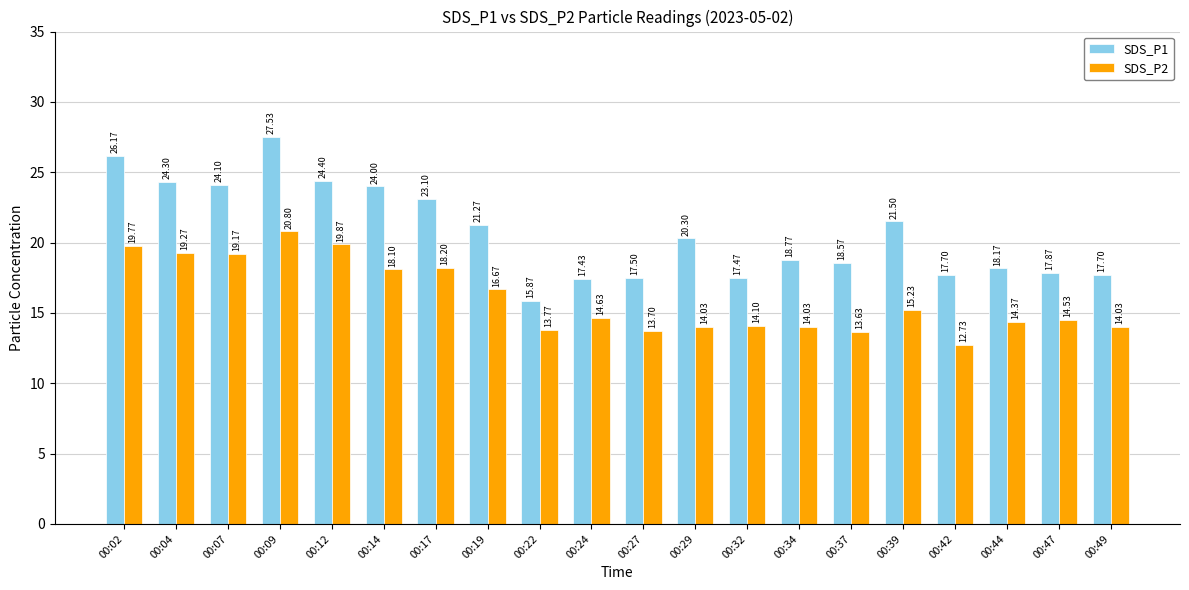

What is the smallest value displayed?

12.7